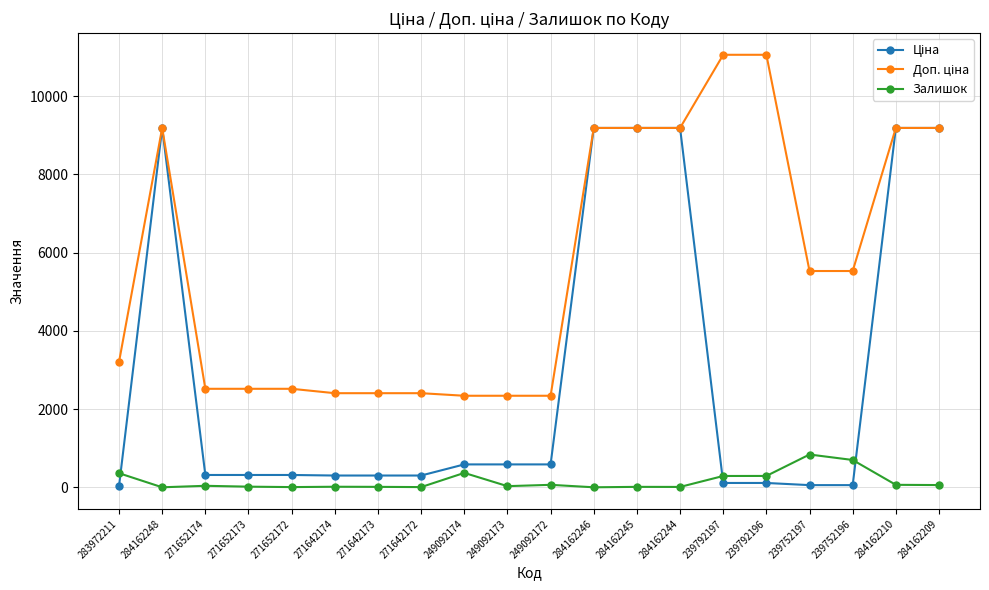

What is the difference between the highest and lowest values at 284162248?

9185.1